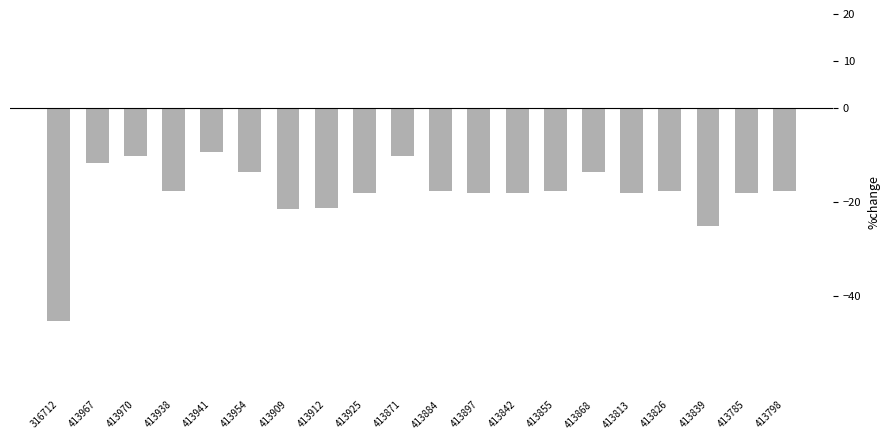

Where does the data first go above -17?

413967